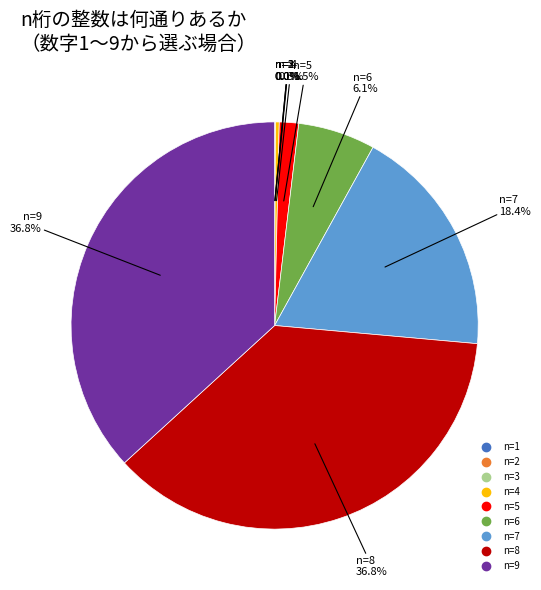

Does n=5 account for over 50% of the chart?

No